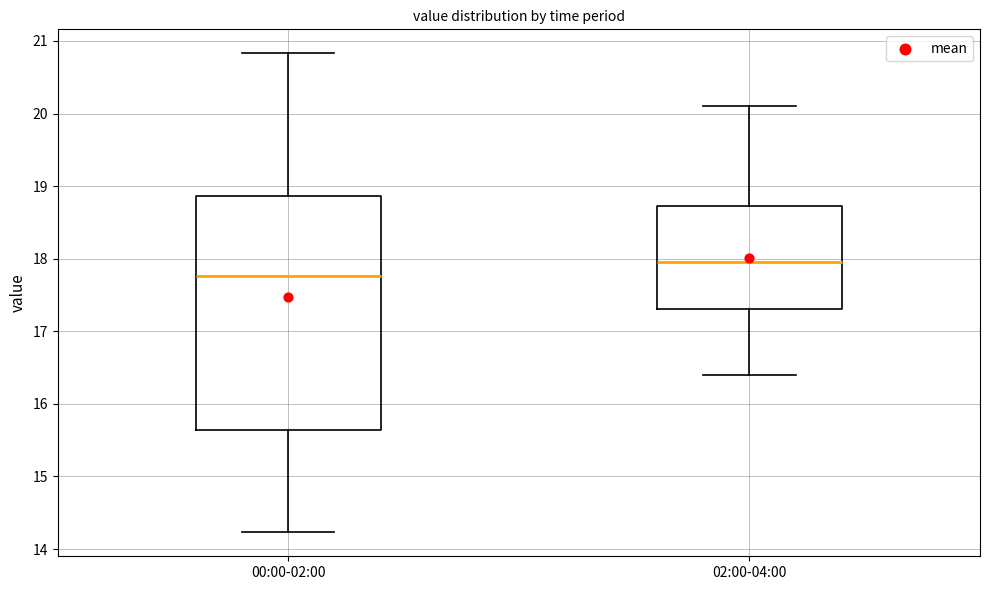

Reading left to right, transcribe this box plot: for each box, give where its median line is, the range the box spans, and where its two whiskers end, as read against the y-axis. The values are not printed on the chart, so give them approximately, as read against the axis.

00:00-02:00: median 17.8, box 15.6 to 18.9, whiskers 14.2 to 20.8
02:00-04:00: median 18.0, box 17.3 to 18.7, whiskers 16.4 to 20.1